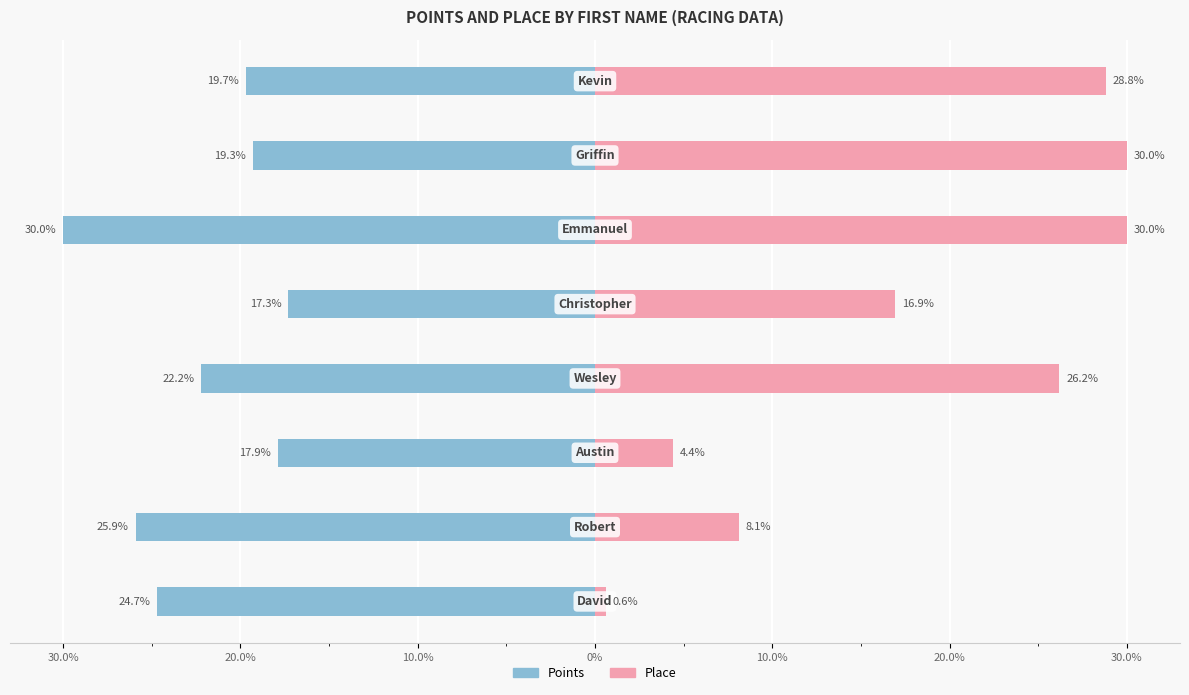

Reading left to right, transcribe all the data shown in this chart.

Points: -24.7	-25.9	-17.9	-22.2	-17.3	-30.0	-19.3	-19.7
Place: 0.6	8.1	4.4	26.2	16.9	30.0	30.0	28.8